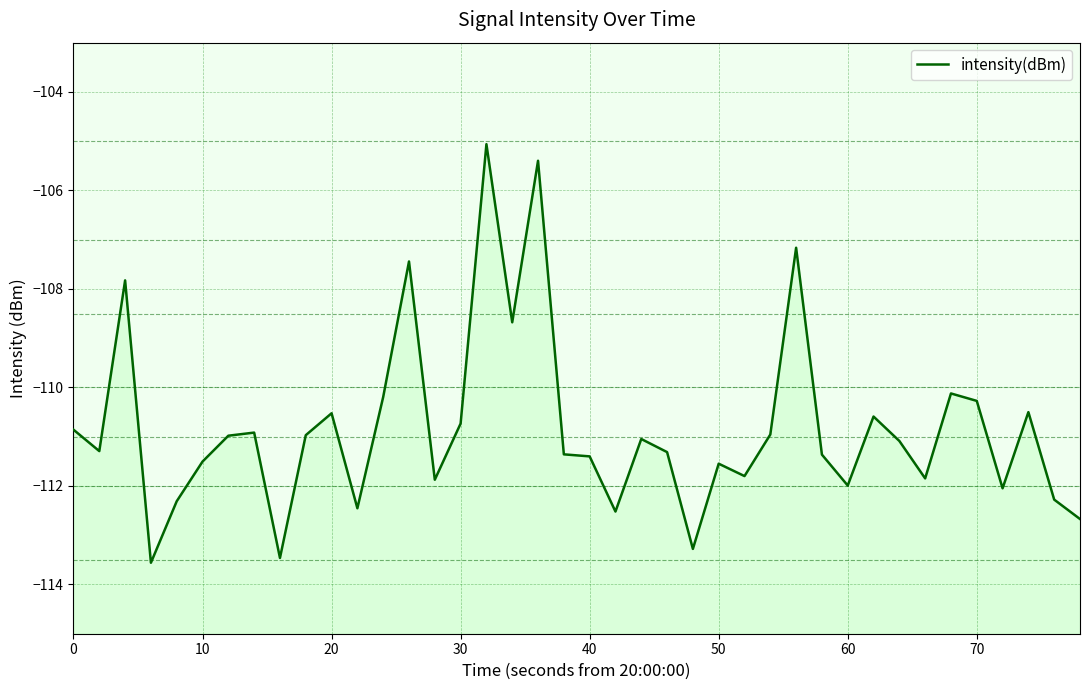

Reading right to left, what are all the values shown in this chart?

-112.7	-112.3	-110.5	-112.0	-110.3	-110.1	-111.8	-111.1	-110.6	-112.0	-111.4	-107.2	-111.0	-111.8	-111.5	-113.3	-111.3	-111.0	-112.5	-111.4	-111.4	-105.4	-108.7	-105.1	-110.7	-111.9	-107.4	-110.2	-112.5	-110.5	-111.0	-113.5	-110.9	-111.0	-111.5	-112.3	-113.6	-107.8	-111.3	-110.9